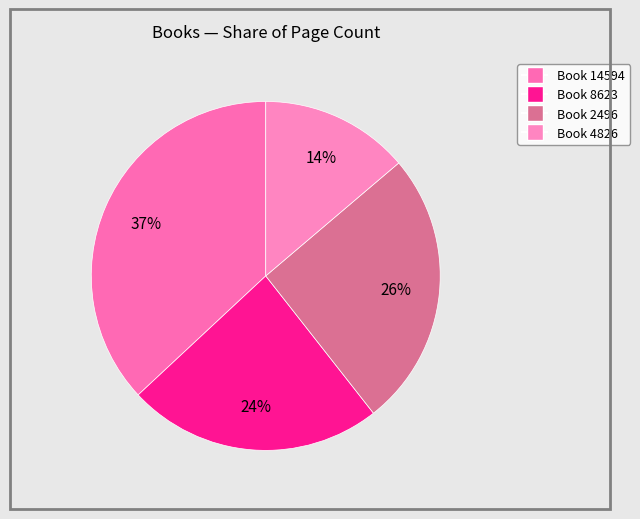

How many segments does this pie chart have?

4